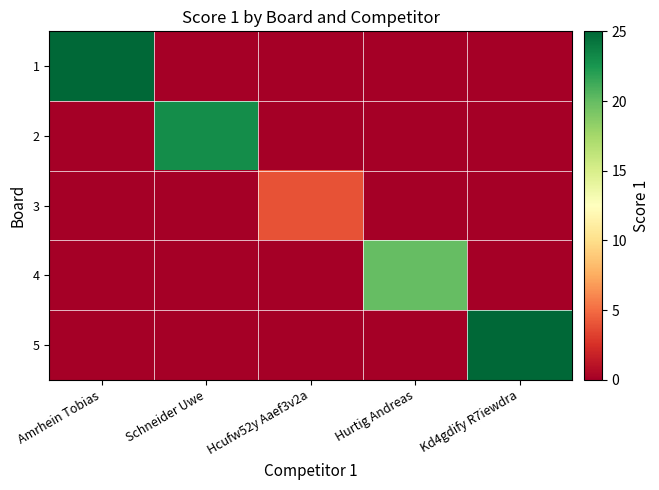

Reading right to left, list all the values displayed in this chart.

1: Kd4gdify R7iewdra=0	Hurtig Andreas=0	Hcufw52y Aaef3v2a=0	Schneider Uwe=0	Amrhein Tobias=25
2: Kd4gdify R7iewdra=0	Hurtig Andreas=0	Hcufw52y Aaef3v2a=0	Schneider Uwe=23	Amrhein Tobias=0
3: Kd4gdify R7iewdra=0	Hurtig Andreas=0	Hcufw52y Aaef3v2a=4	Schneider Uwe=0	Amrhein Tobias=0
4: Kd4gdify R7iewdra=0	Hurtig Andreas=20	Hcufw52y Aaef3v2a=0	Schneider Uwe=0	Amrhein Tobias=0
5: Kd4gdify R7iewdra=25	Hurtig Andreas=0	Hcufw52y Aaef3v2a=0	Schneider Uwe=0	Amrhein Tobias=0